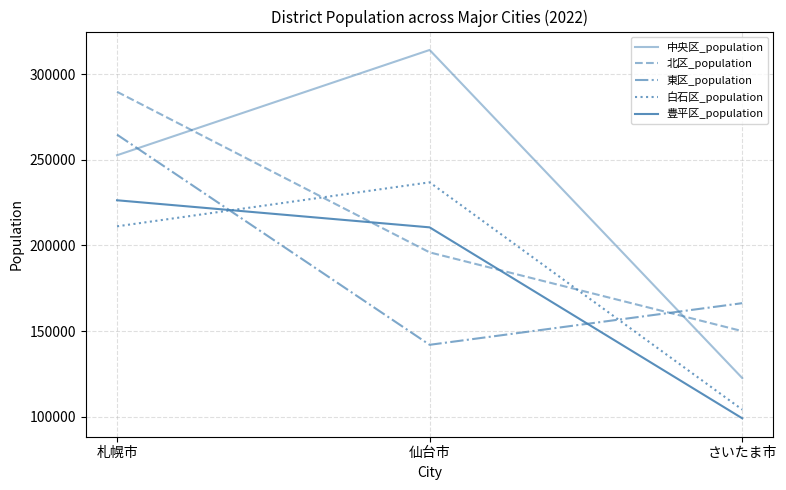

How many lines are shown in the chart?

5